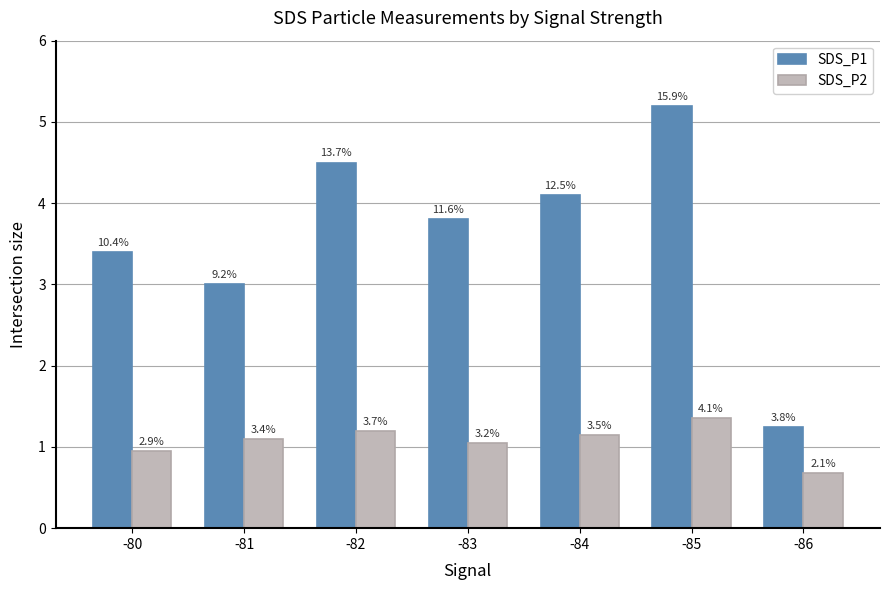

Which category has the lowest value across all series?

-86